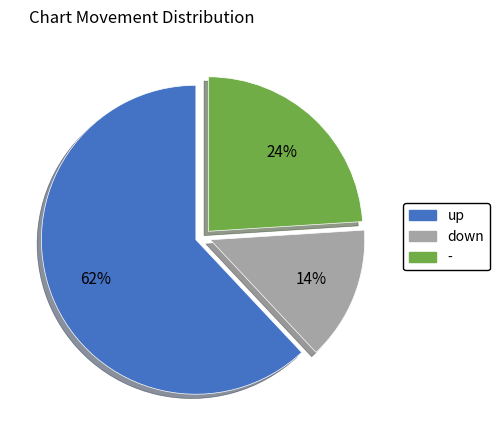

Does up account for over 50% of the chart?

Yes